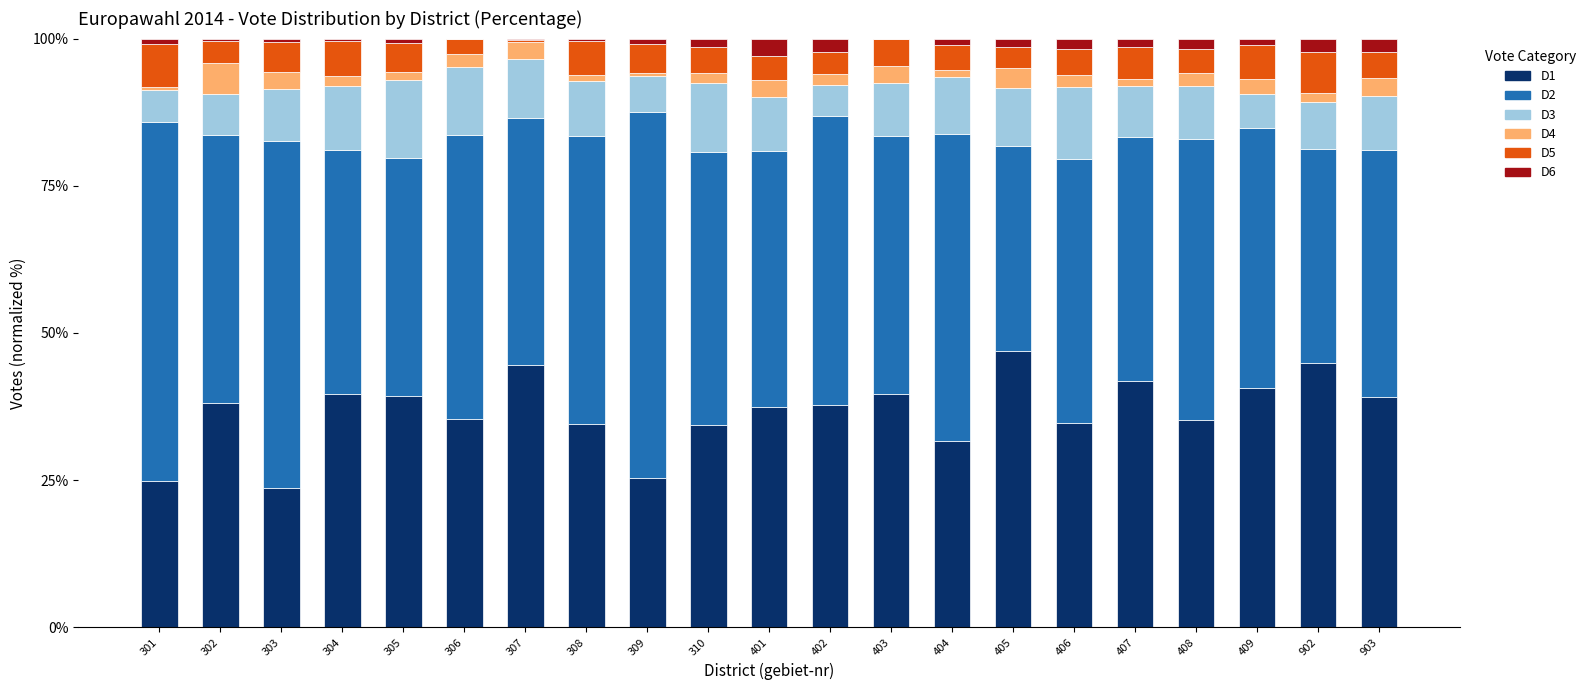

The D1 series shows 34.5 at 308. True or false?

True